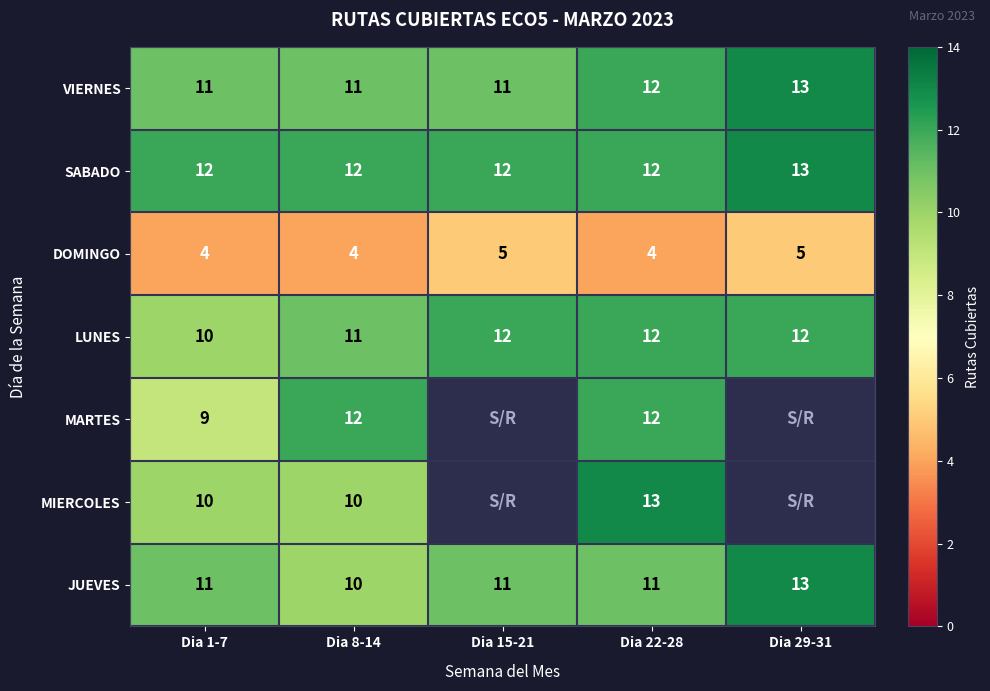

Is it true that VIERNES equals 4.7 at Dia 29-31?

False